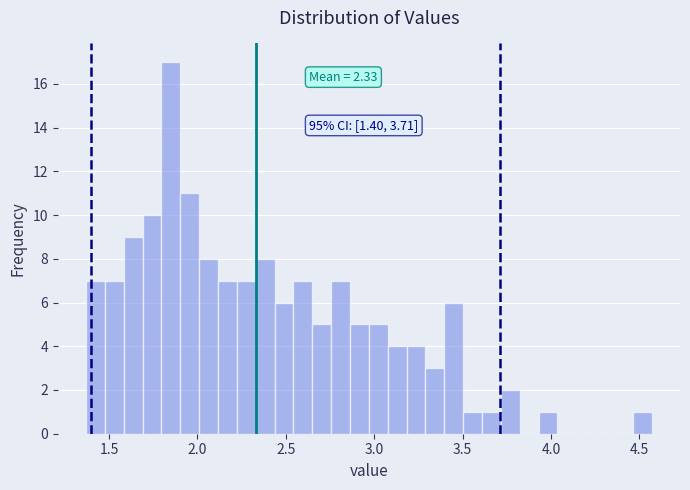

Around what value on the x-axis is the tallest bar? Give the approximate position of its centre, as read against the axis.

1.85